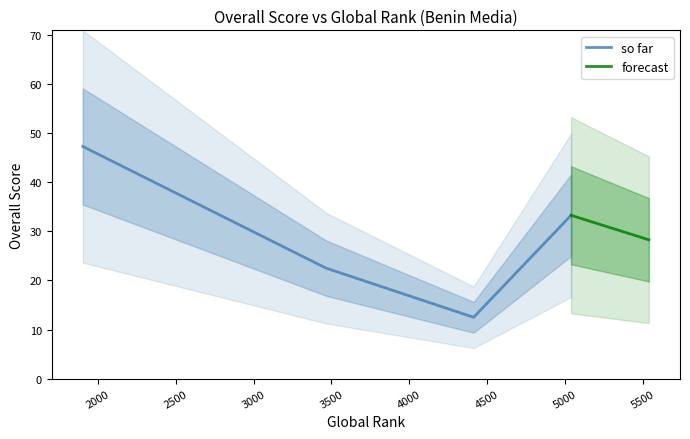

What is the change in value from 1902 to 3466?

-24.8